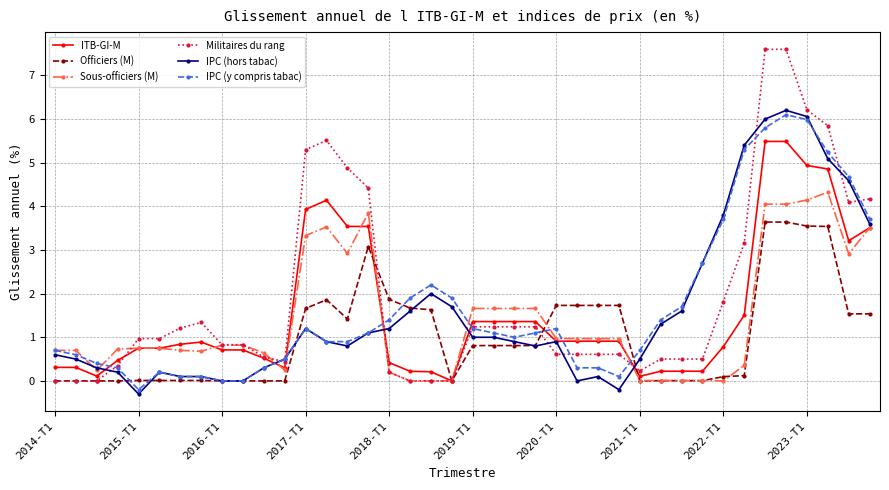

True or false: ITB-GI-M has more than 0 points higher than both neighbors.

True